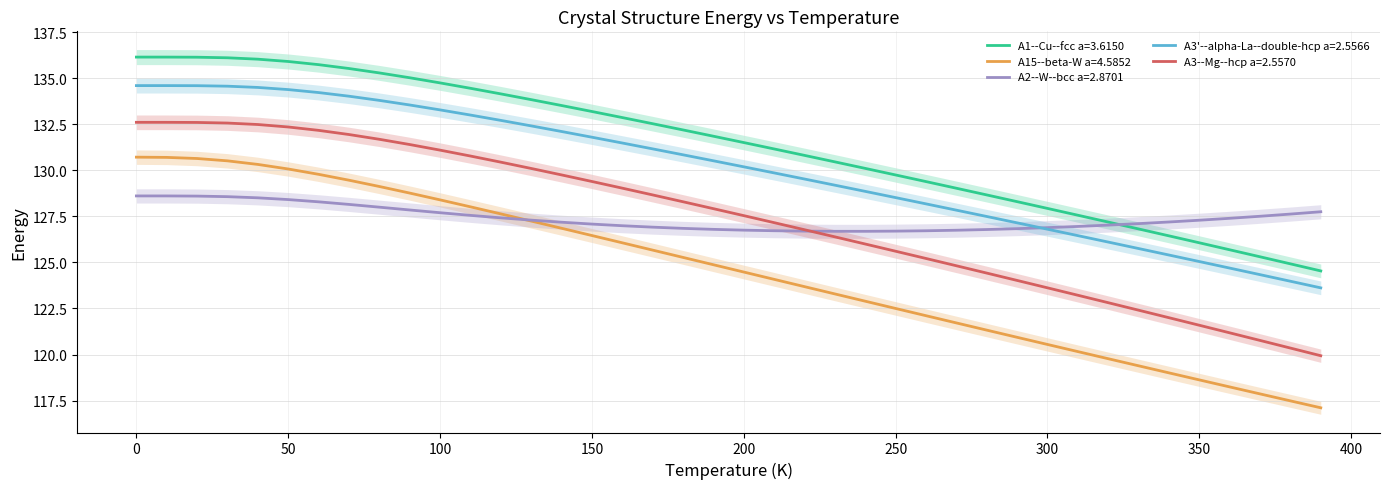

At which label does A3--Mg--hcp a=2.5570 reach its minimum?

390